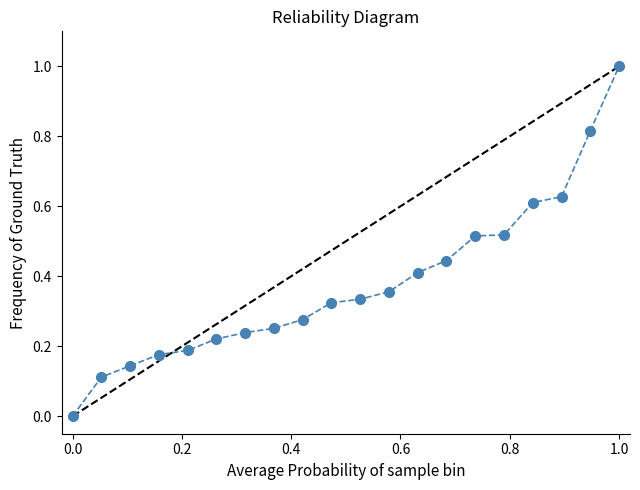

What is the value of the 20th point from the left?

1.0